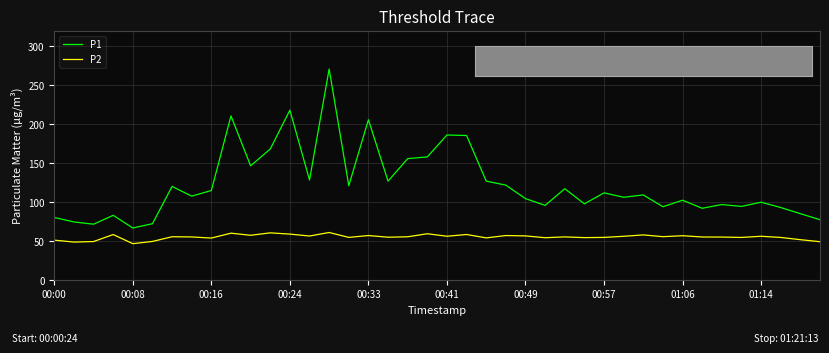

Which series has the widest spread of values?

P1